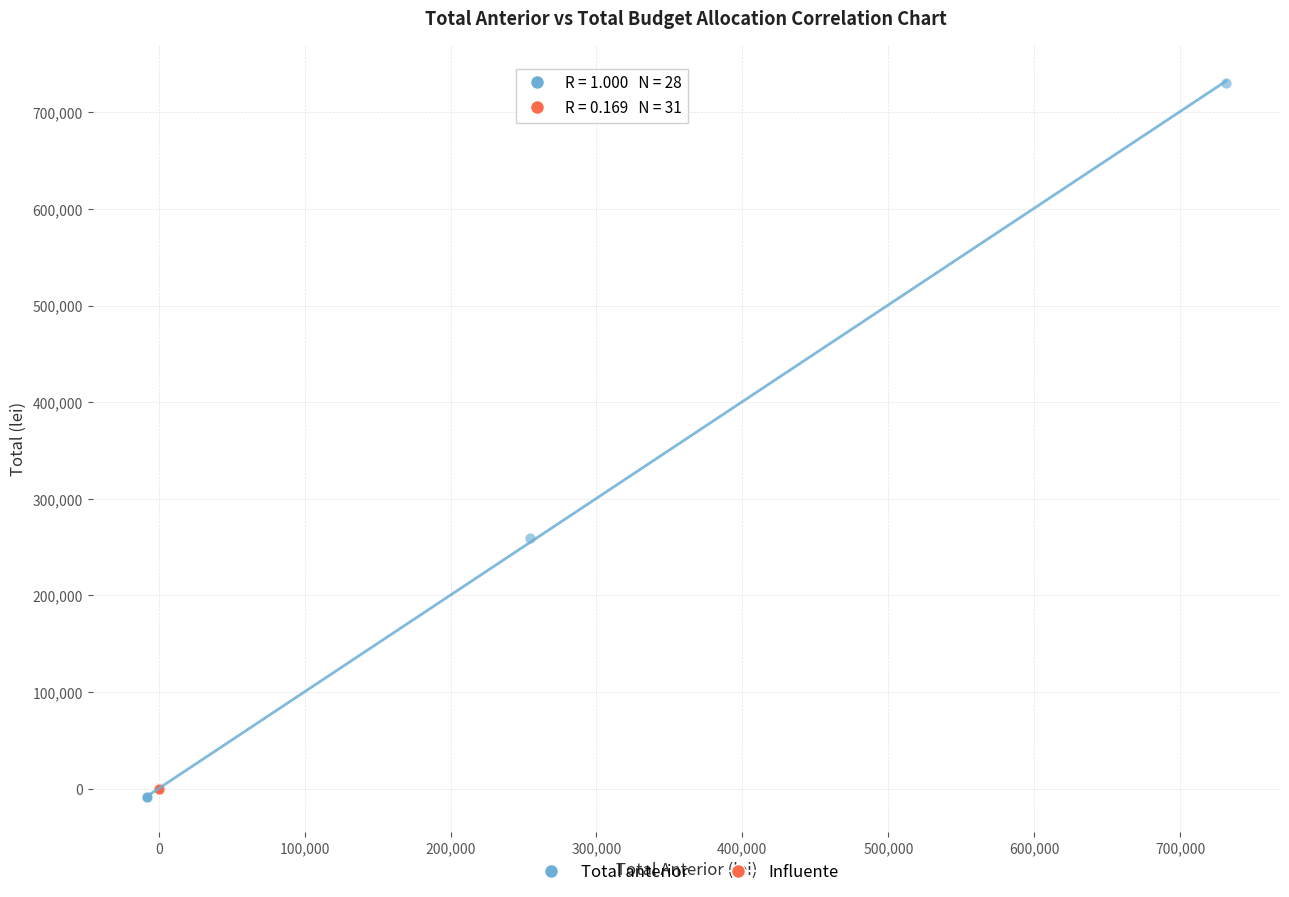

Which series has the largest Y range (max minus min)?

Total anterior